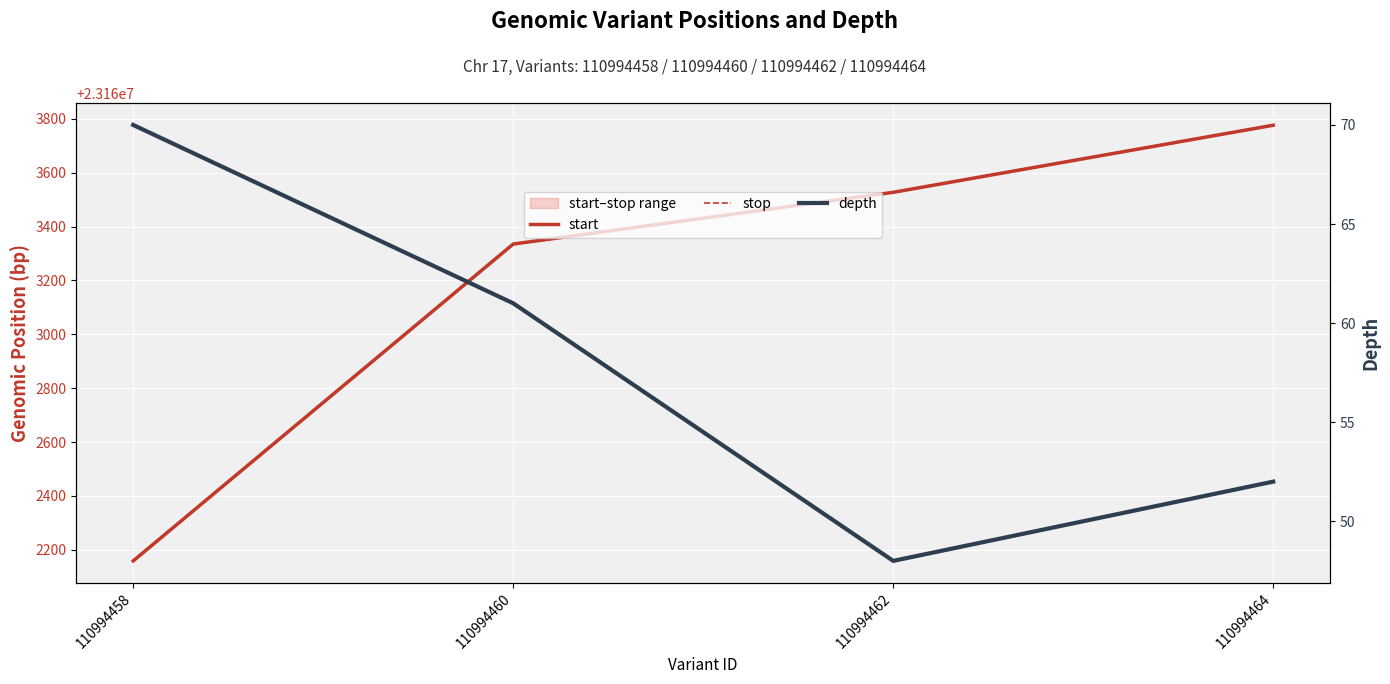

What is the lowest value of the start series?

23162159